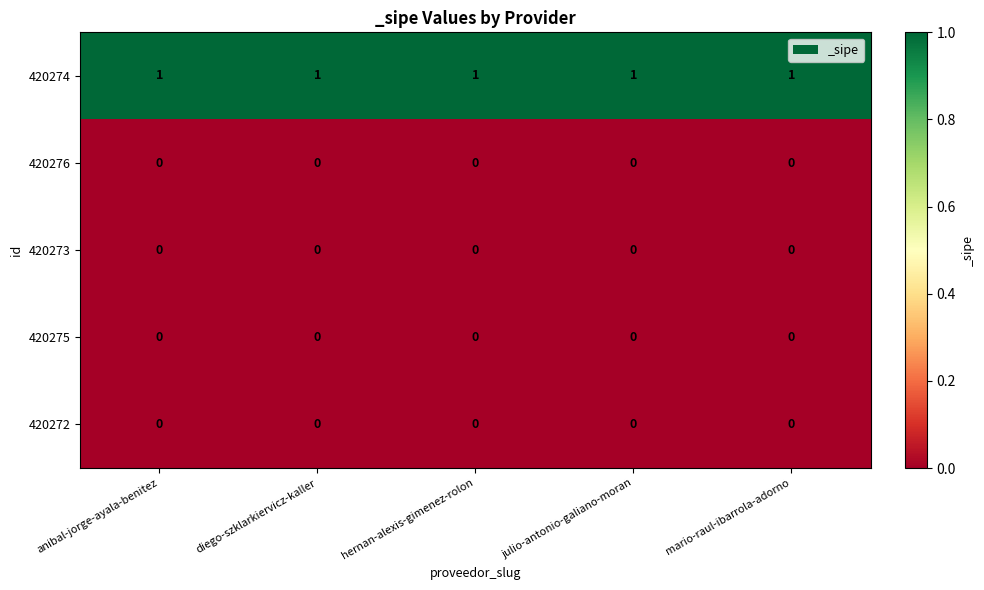

Is it true that 420273 equals 0 at diego-szklarkiervicz-kaller?

True